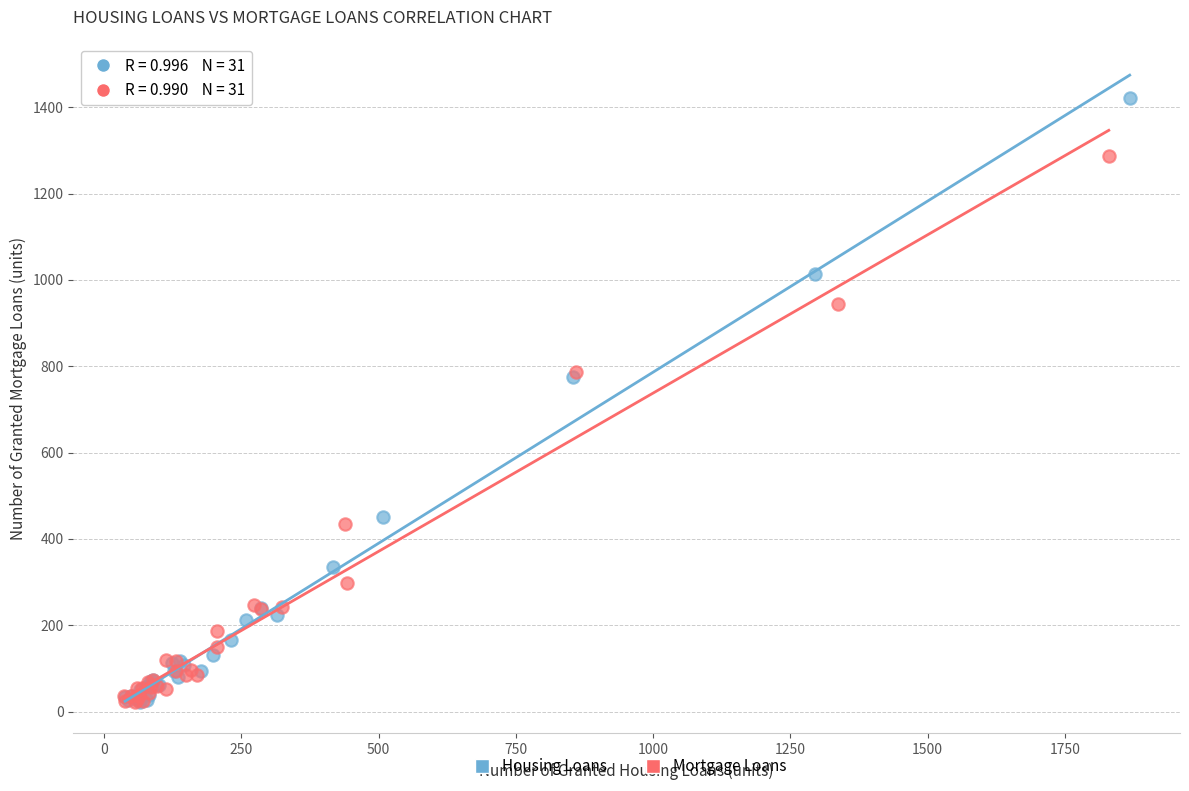

Which series has the widest spread of Y values?

Housing Loans